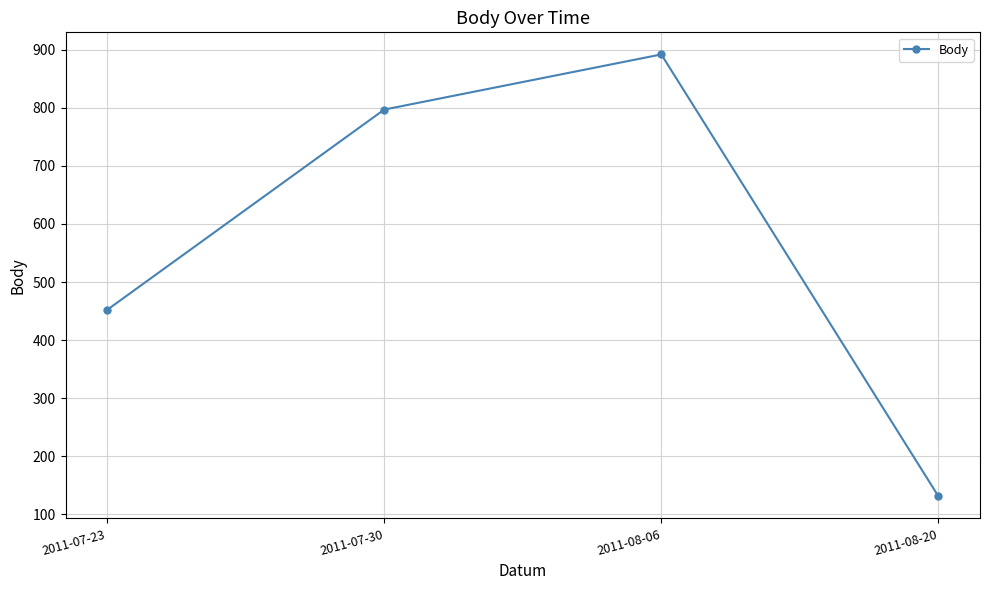

What is the sum of all values?

2272